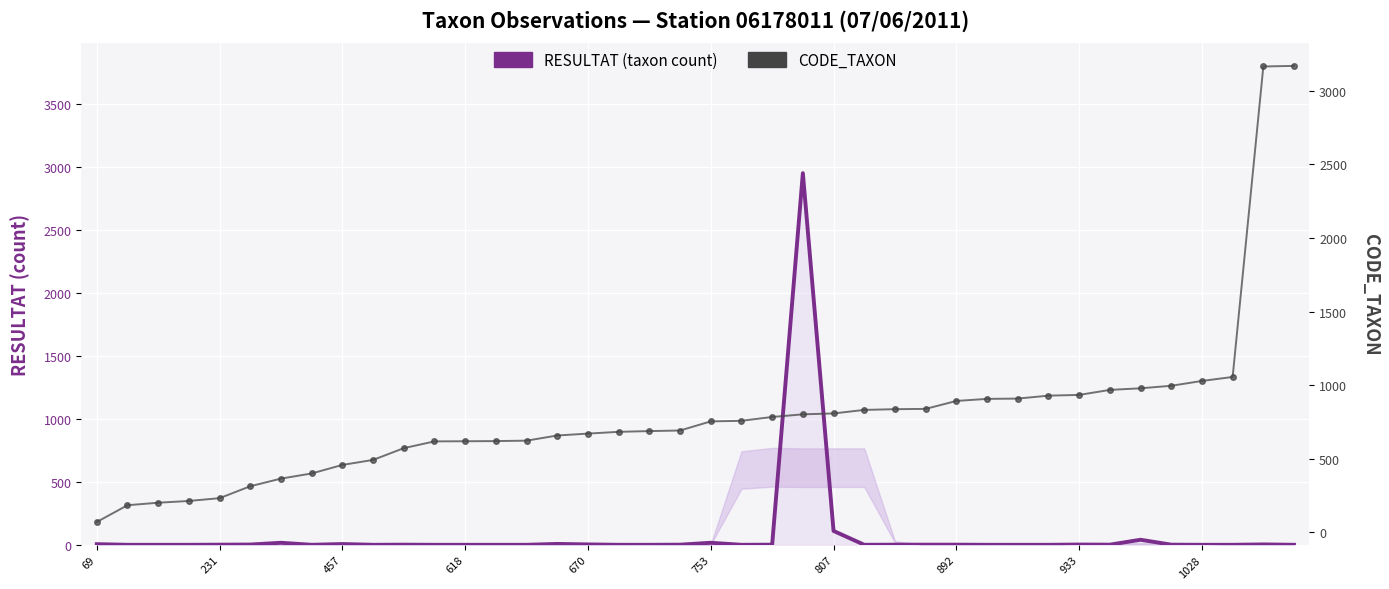

The value of CODE_TAXON at 670 is 670. True or false?

True